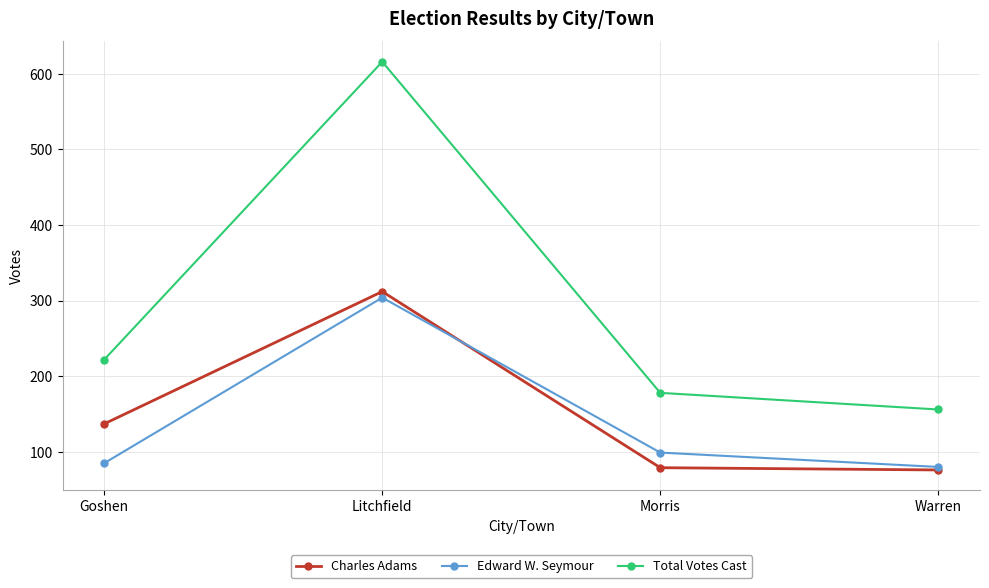

Which series has the largest total across all categories?

Total Votes Cast